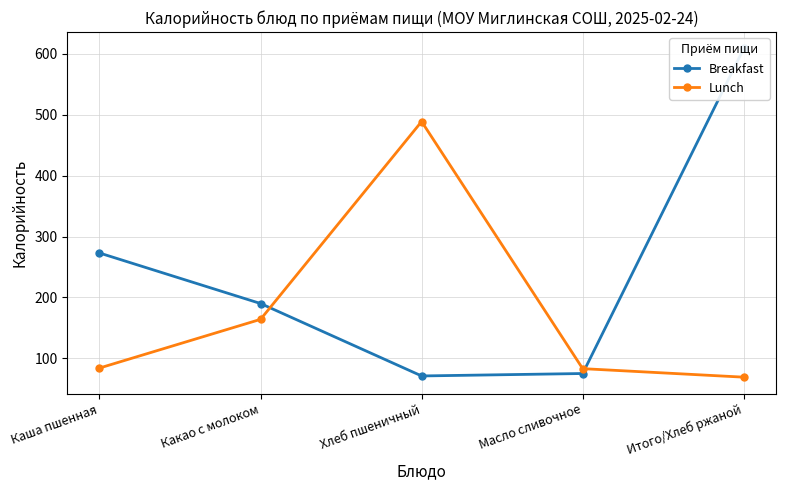

What are all the series names shown in the legend?

Breakfast, Lunch